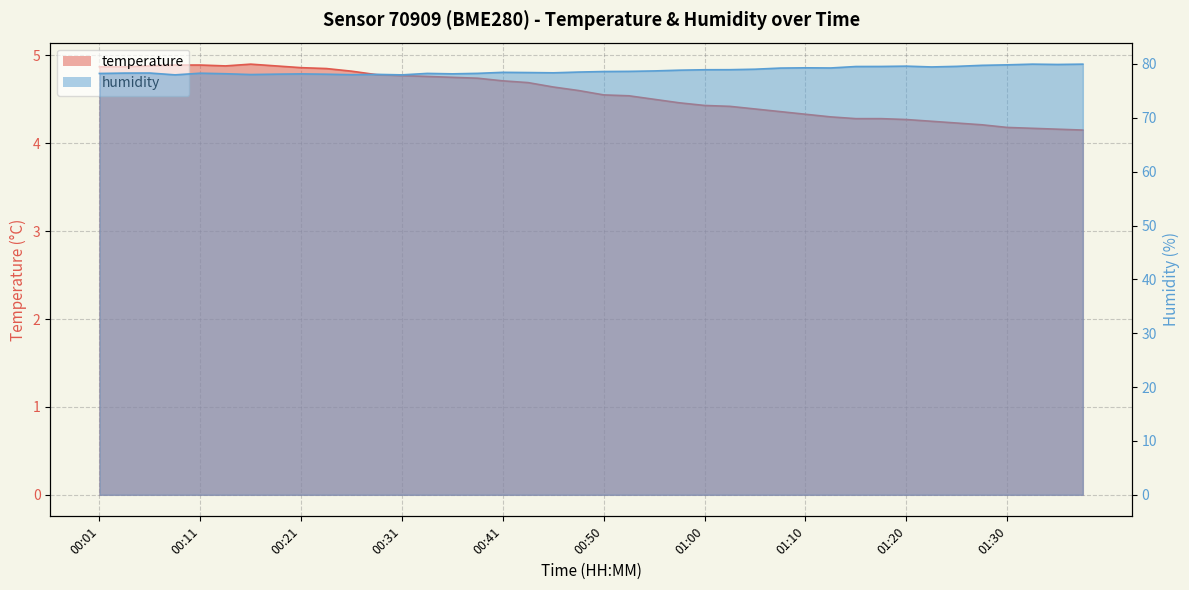

What is the label of the 19th point from the left?

00:45